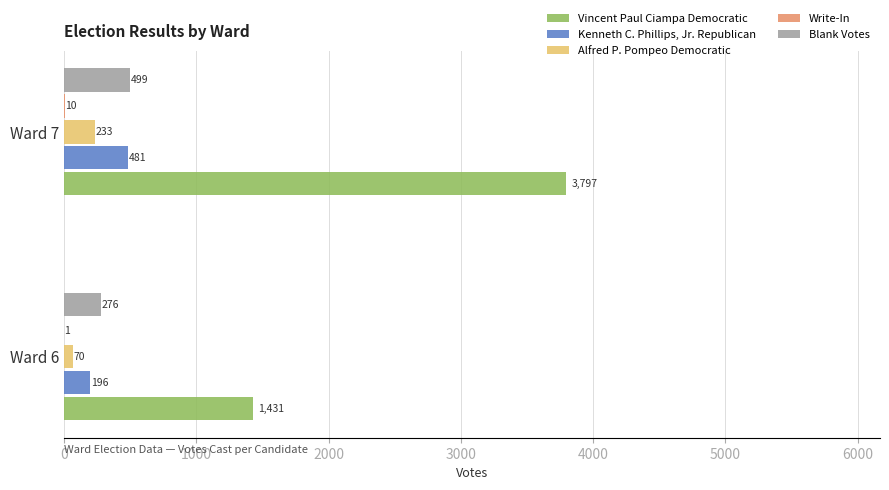

The value of Kenneth C. Phillips, Jr. Republican at Ward 6 is 196. True or false?

True